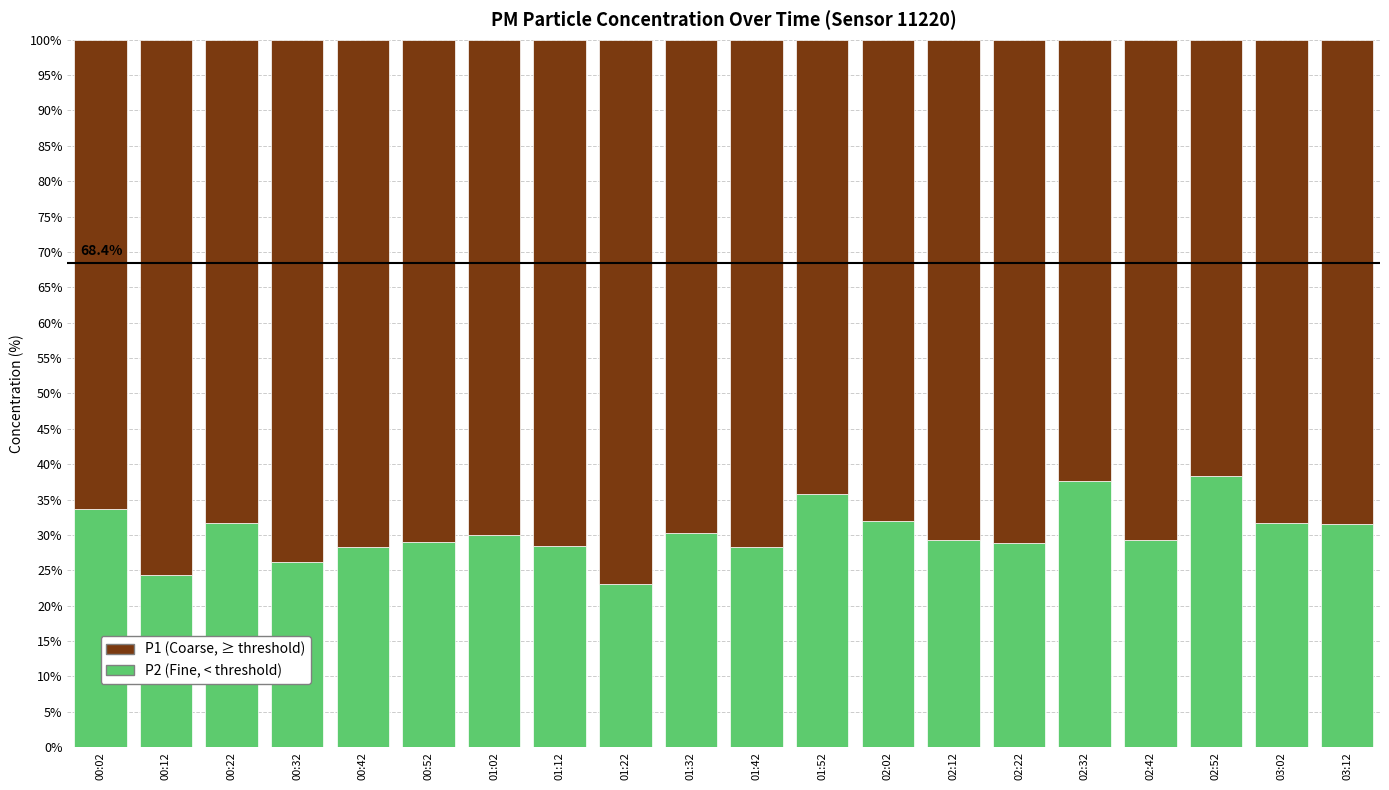

What is the total value across all series at 02:32?

100.0